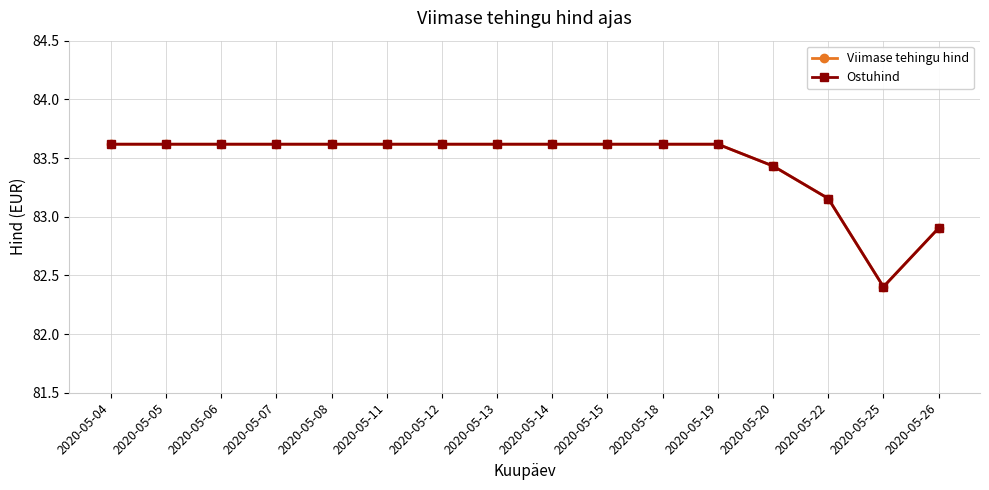

True or false: Ostuhind has a value of 147.5 at 2020-05-05.

False